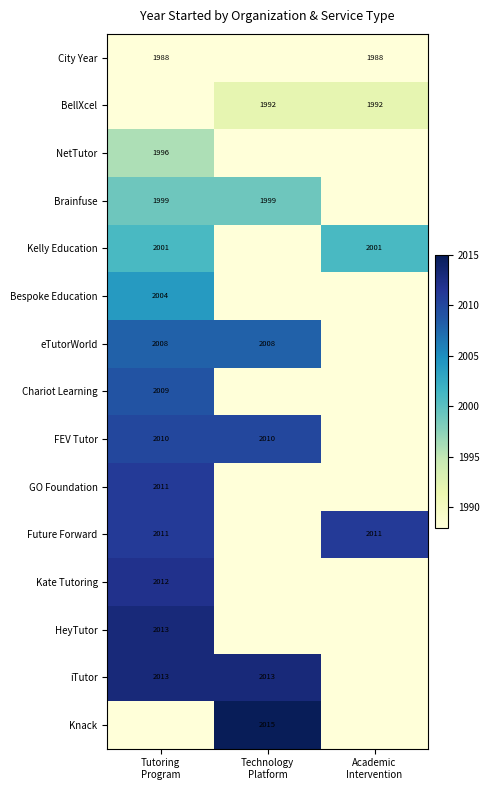

Which series has the largest total across all categories?

iTutor